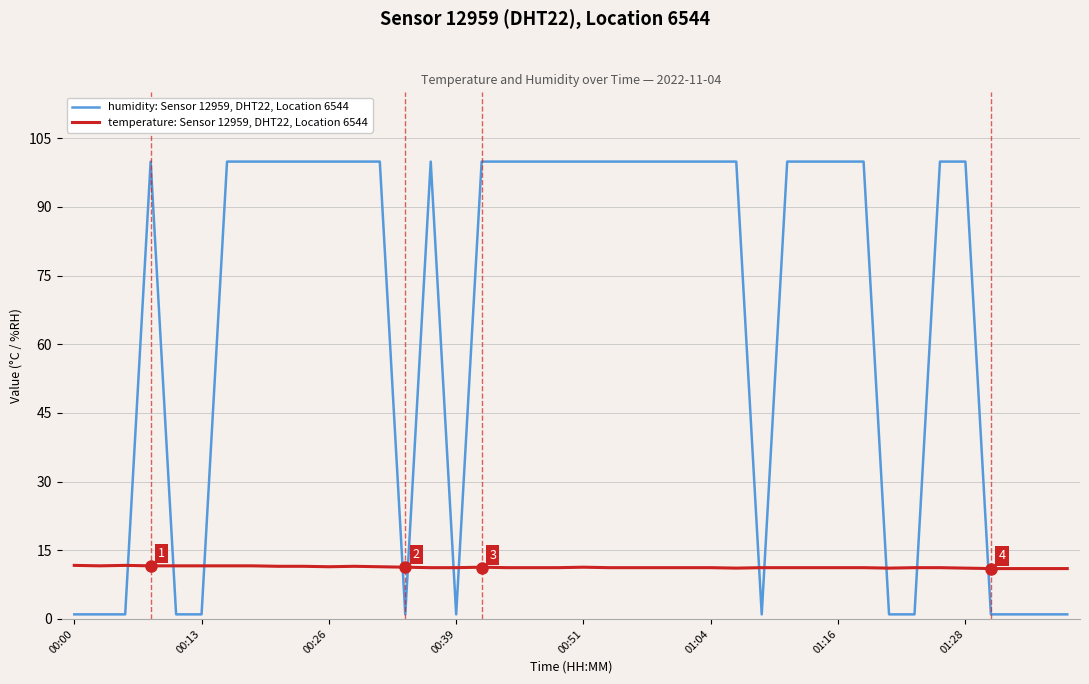

True or false: humidity: Sensor 12959, DHT22, Location 6544 and temperature: Sensor 12959, DHT22, Location 6544 cross at least once.

True